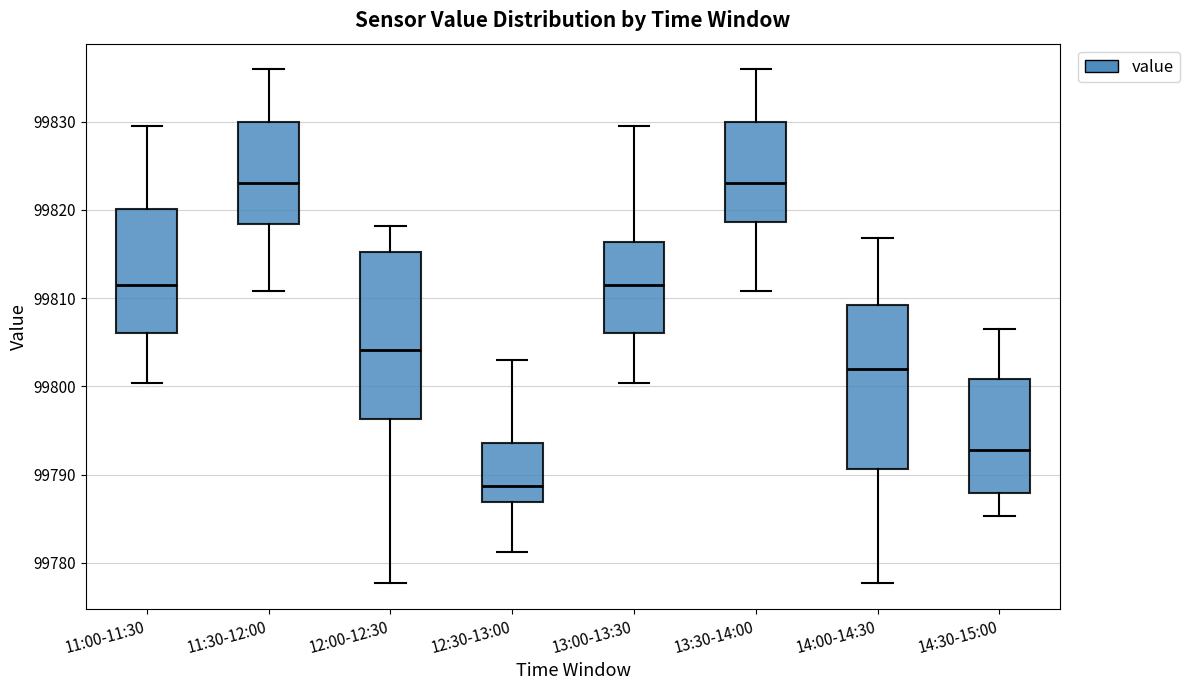

Reading left to right, transcribe this box plot: for each box, give where its median line is, the range the box spans, and where its two whiskers end, as read against the y-axis. The values are not printed on the chart, so give them approximately, as read against the axis.

11:00-11:30: median 99812, box 99806 to 99820, whiskers 99800 to 99830
11:30-12:00: median 99823, box 99818 to 99830, whiskers 99811 to 99836
12:00-12:30: median 99804, box 99796 to 99815, whiskers 99778 to 99818
12:30-13:00: median 99789, box 99787 to 99794, whiskers 99781 to 99803
13:00-13:30: median 99812, box 99806 to 99816, whiskers 99800 to 99830
13:30-14:00: median 99823, box 99819 to 99830, whiskers 99811 to 99836
14:00-14:30: median 99802, box 99791 to 99809, whiskers 99778 to 99817
14:30-15:00: median 99793, box 99788 to 99801, whiskers 99785 to 99807